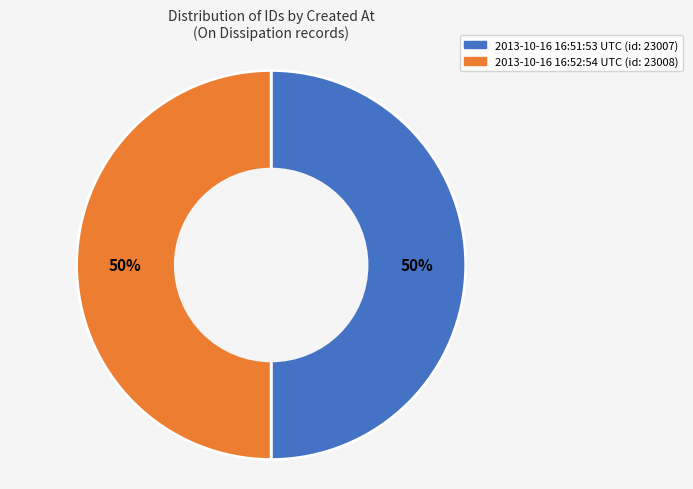

Is it true that 2013-10-16 16:52:54 UTC is 63% of the pie?

False